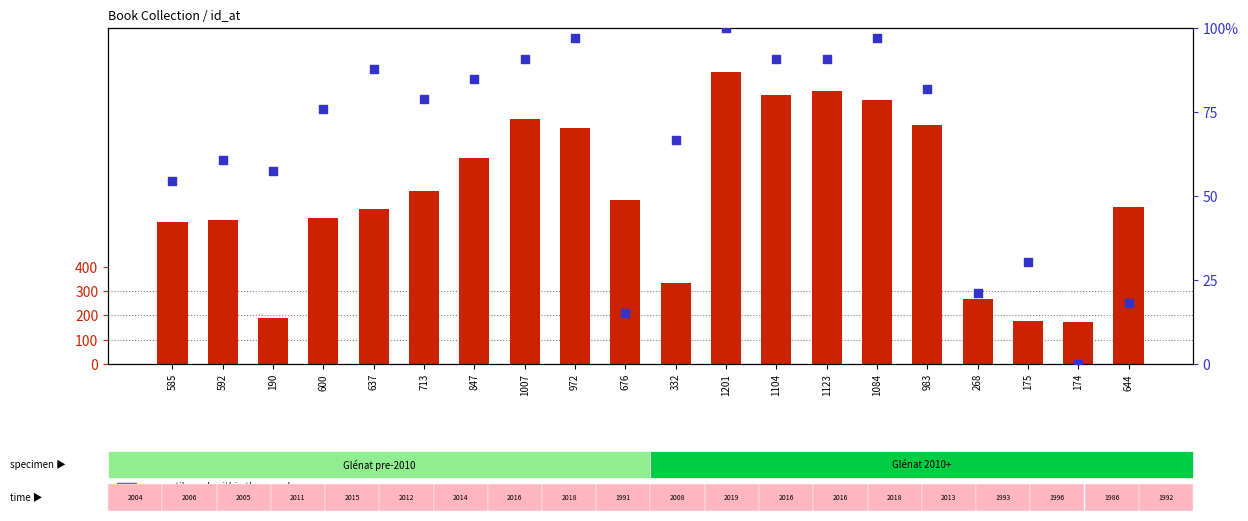

Which series contains the lowest Y value?

percentile rank within the sample